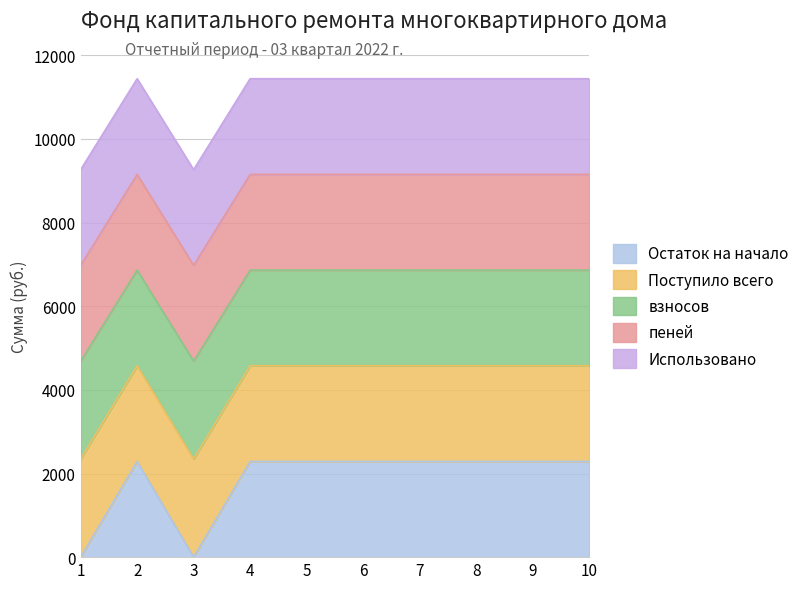

Between 5 and 7, which series saw the biggest shift?

Остаток на начало